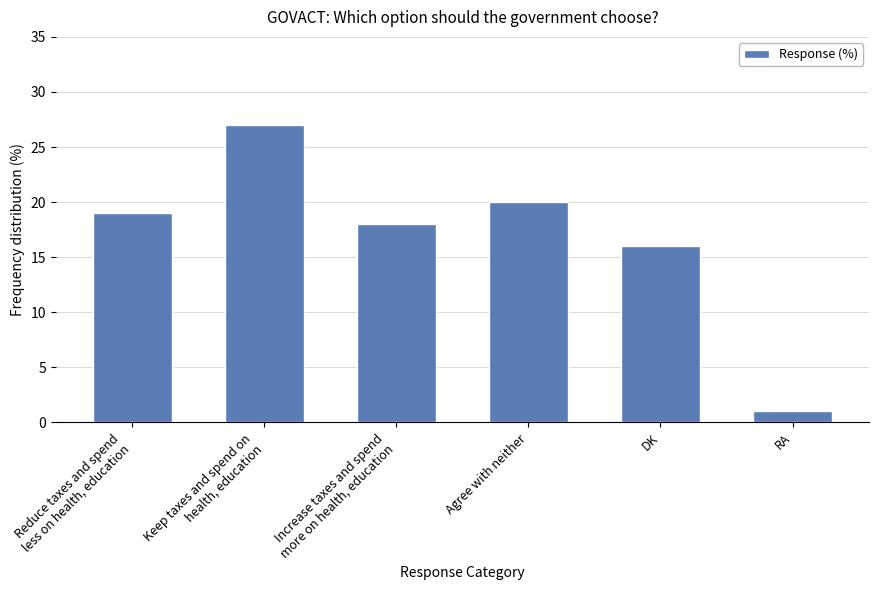

At which label is the value closest to 14?

DK